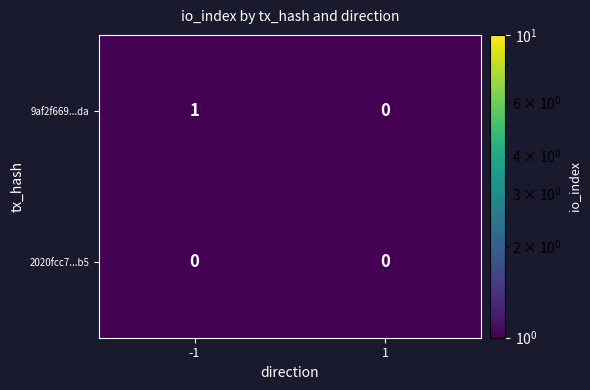

Rank the series by their average value, from highest to lowest.

9af2f669...da, 2020fcc7...b5